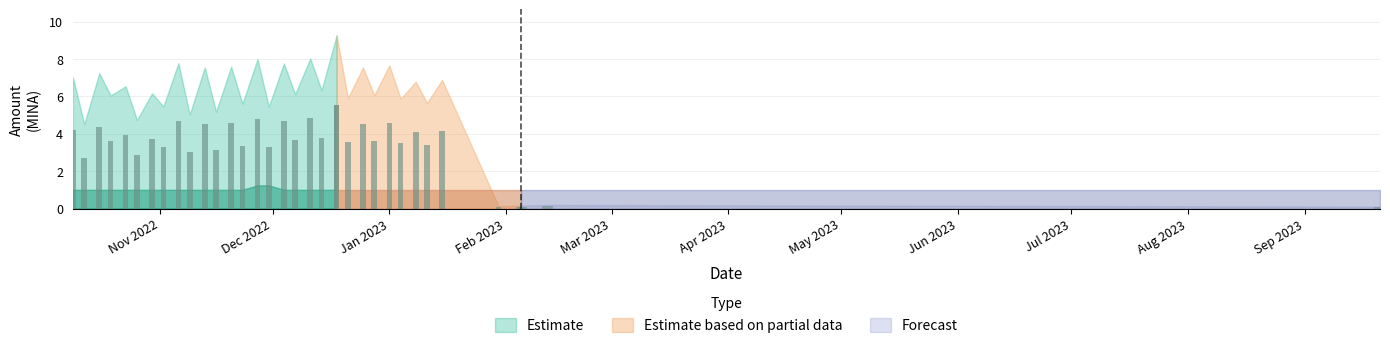

The Amount series shows 9.7 at 2022-12-28. True or false?

False